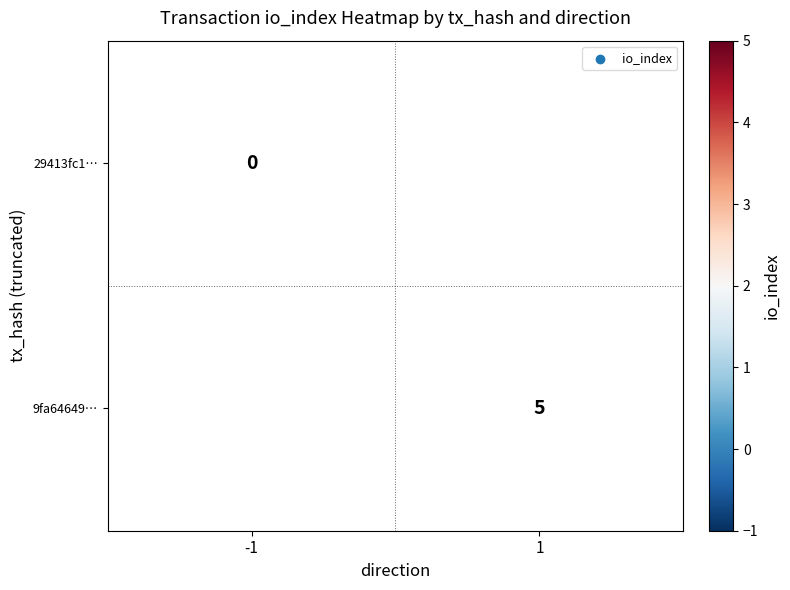

At which label does 9fa64649… reach its peak?

-1